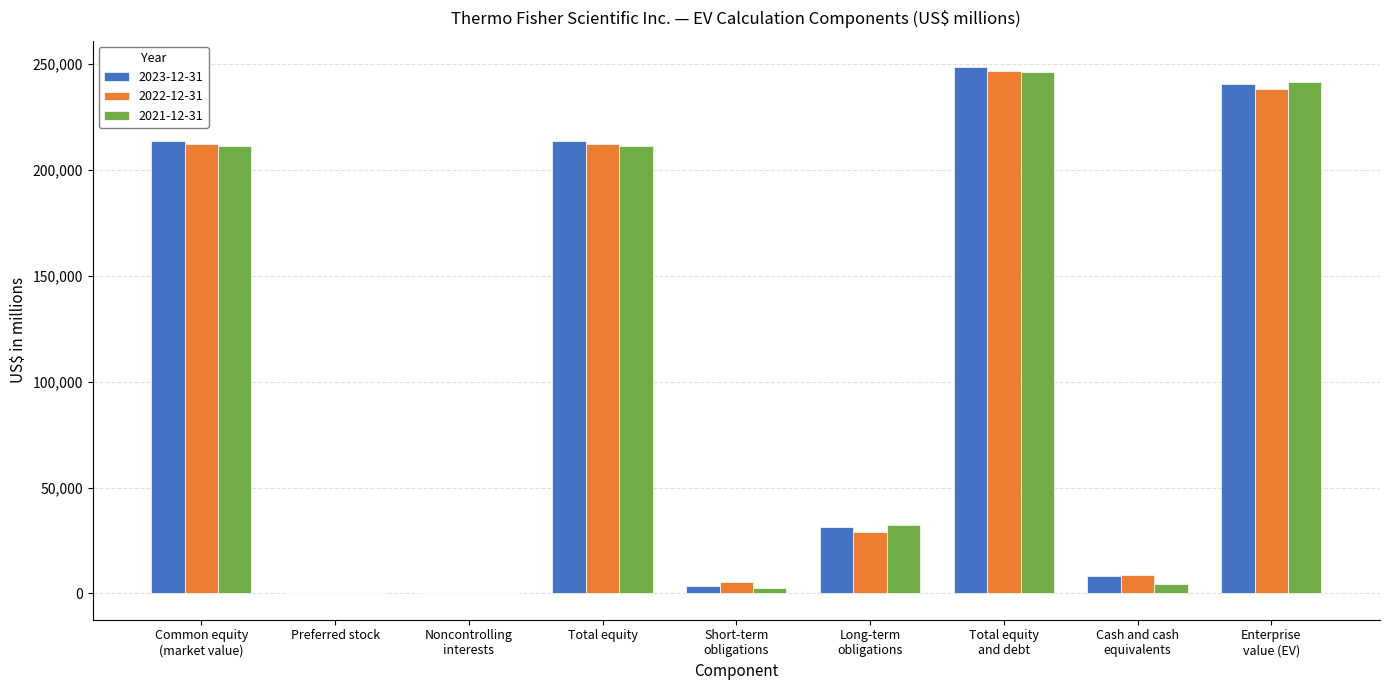

Which series changed the most between Total equity and Enterprise
value (EV)?

2021-12-31